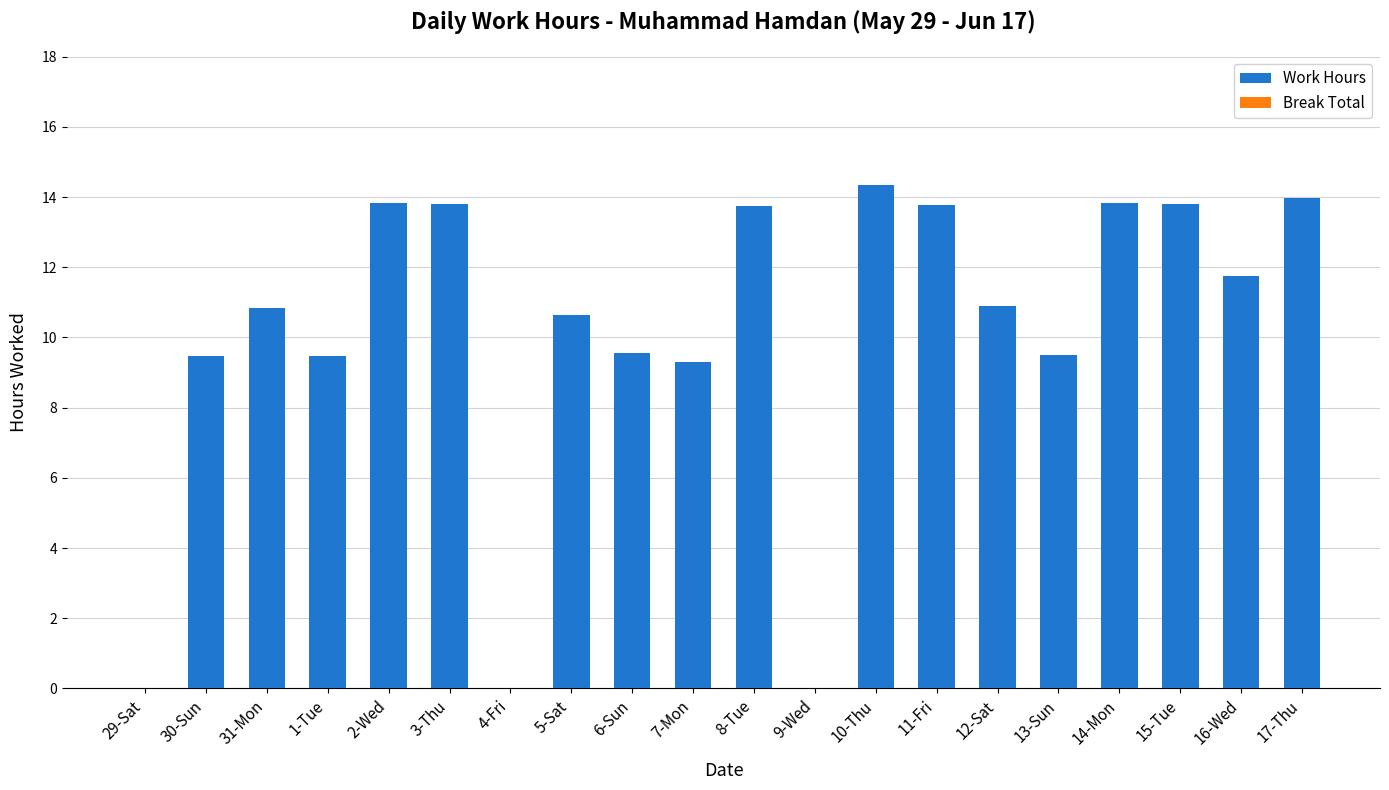

Between 31-Mon and 3-Thu, which is larger?

3-Thu